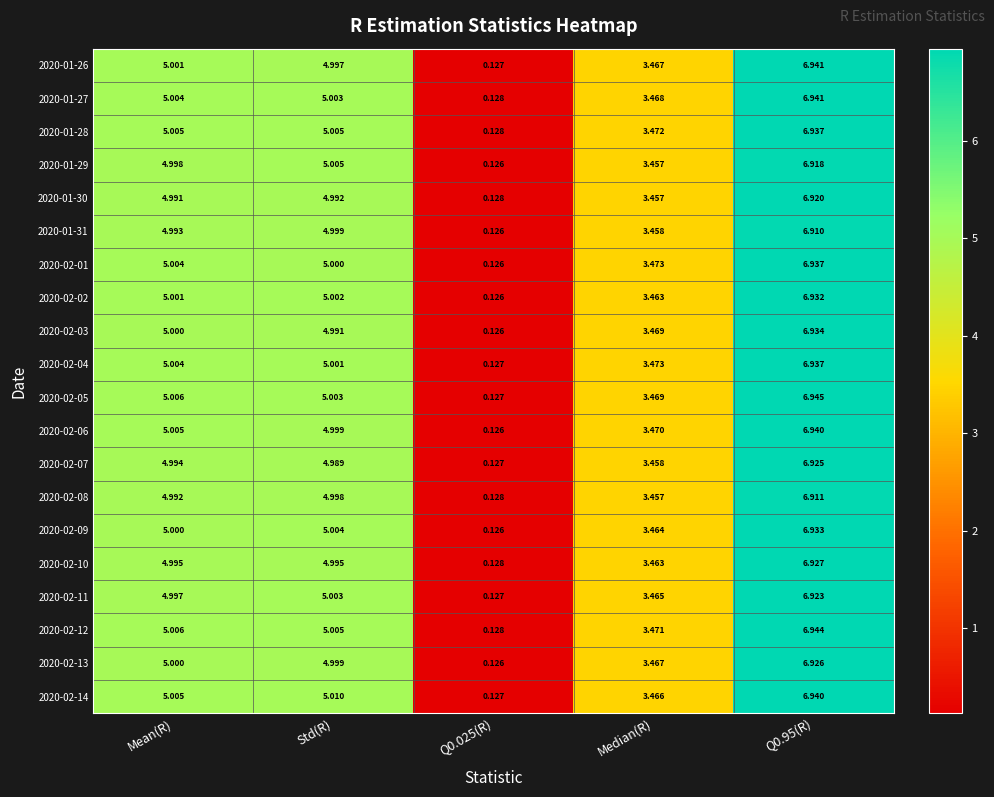

Between Std(R) and Q0.025(R), which series saw the biggest shift?

2020-02-14